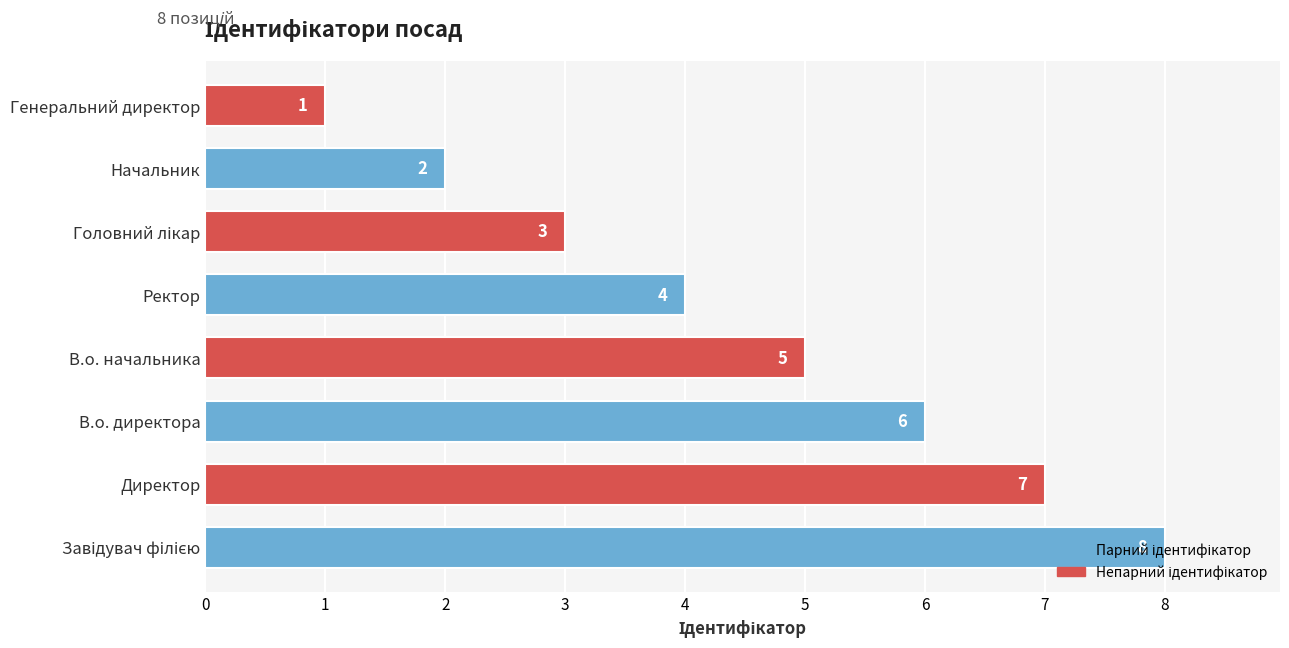

What is the sum of the values at Начальник and В.о. начальника?

7